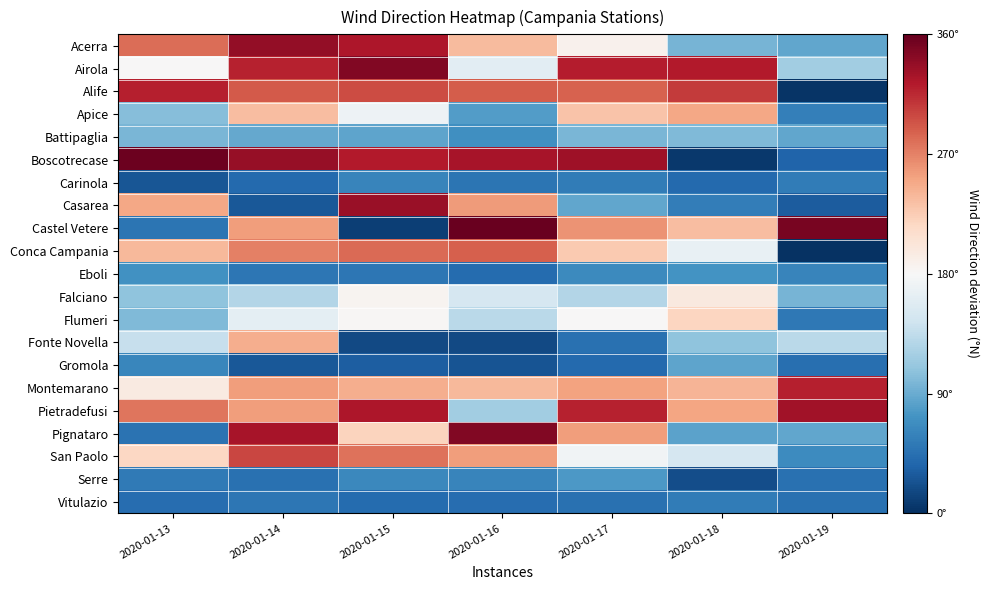

Between 2020-01-15 and 2020-01-13, which is larger?

2020-01-15